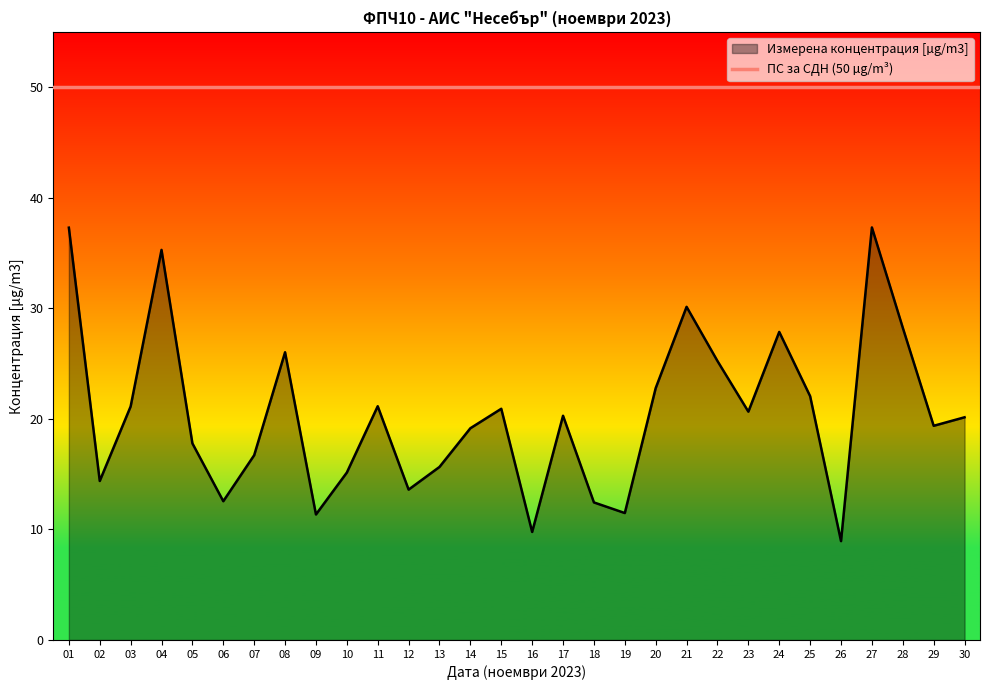

At which label is the value closest to 23?

20